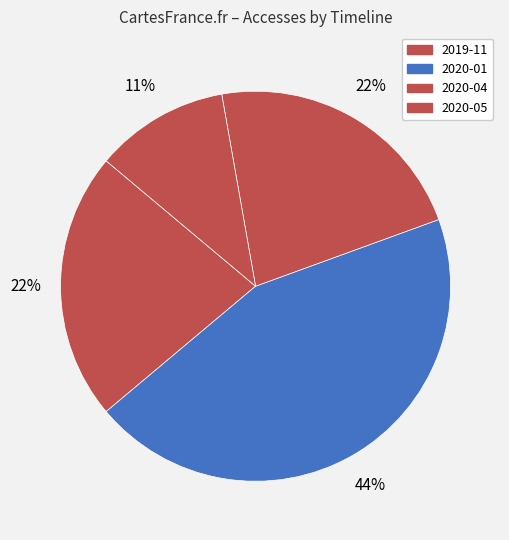

Does 2020-05 account for over 50% of the chart?

No